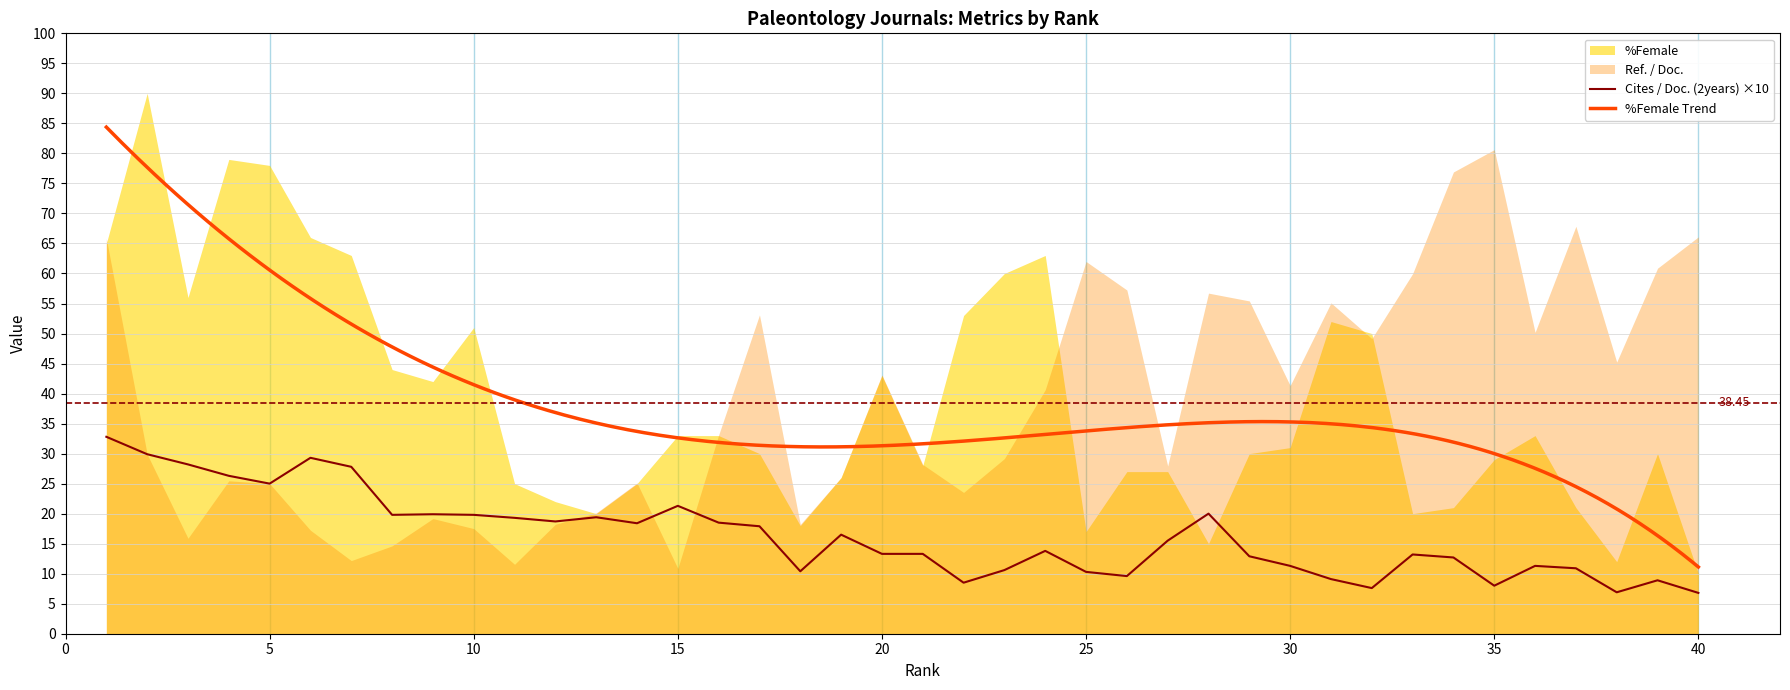

True or false: Ref. / Doc. and %Female intersect in this chart.

True